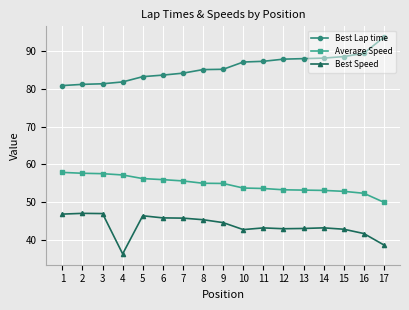

What is the approximate value of Best Speed at 6?

45.8